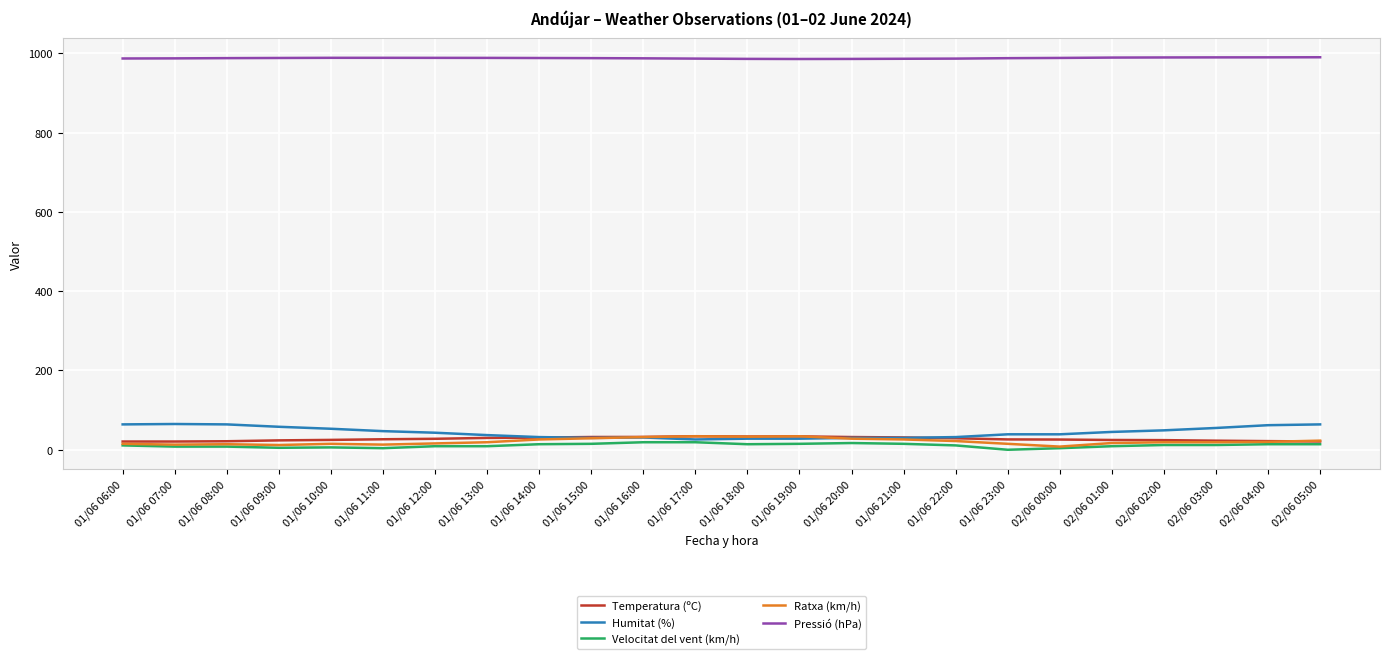

Which series has the largest total across all categories?

Pressió (hPa)